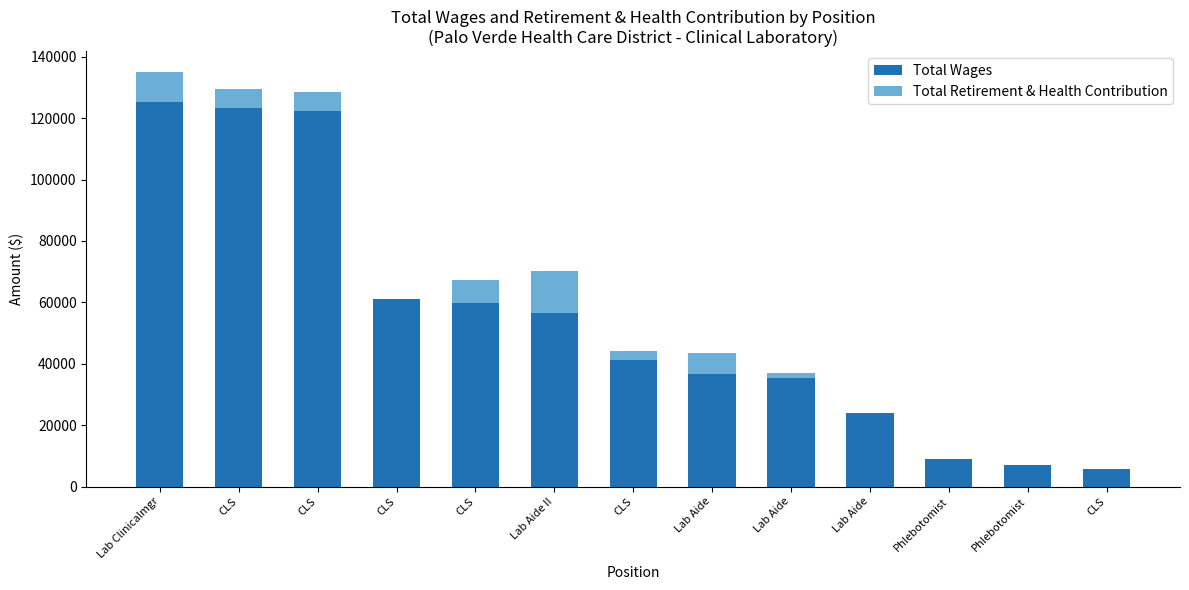

What are all the series names shown in the legend?

Total Wages, Total Retirement & Health Contribution